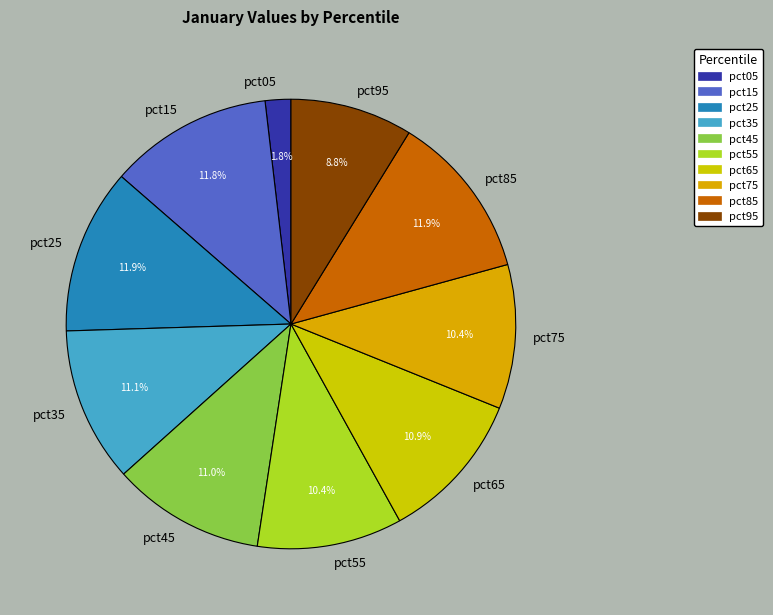

Does any single category account for the majority?

No